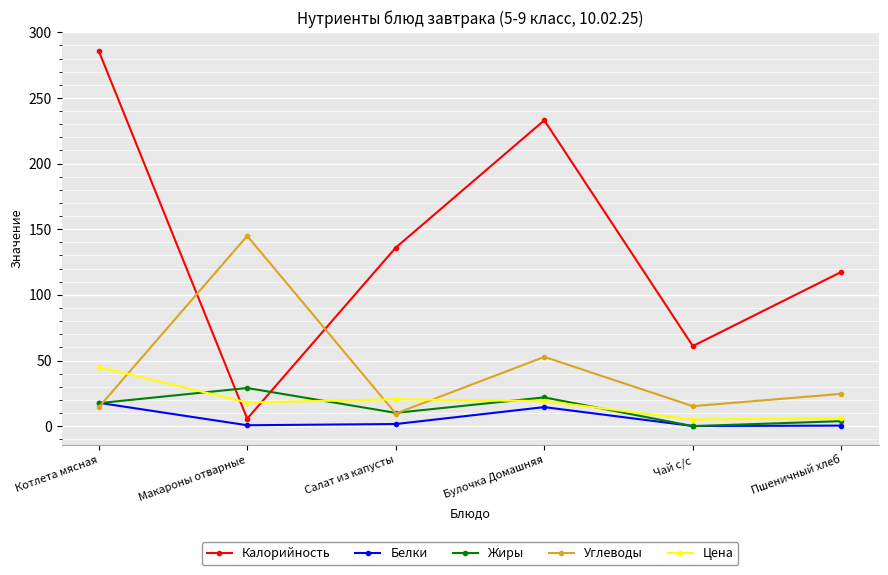

True or false: Цена and Калорийность intersect in this chart.

True